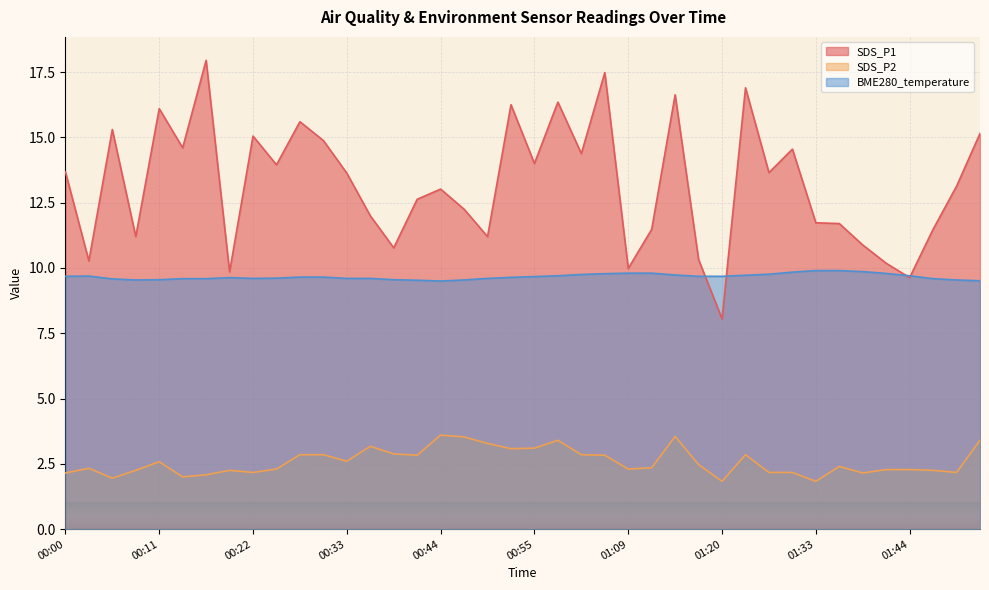

What are all the series names shown in the legend?

SDS_P1, SDS_P2, BME280_temperature